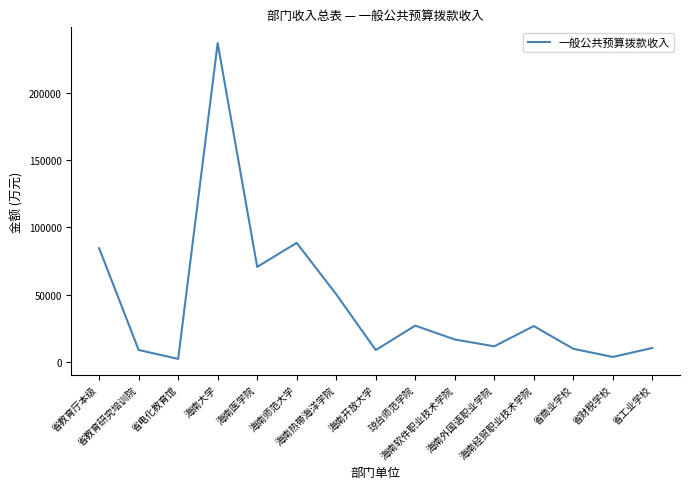

What is the difference between the maximum and minimum values?

234311.8